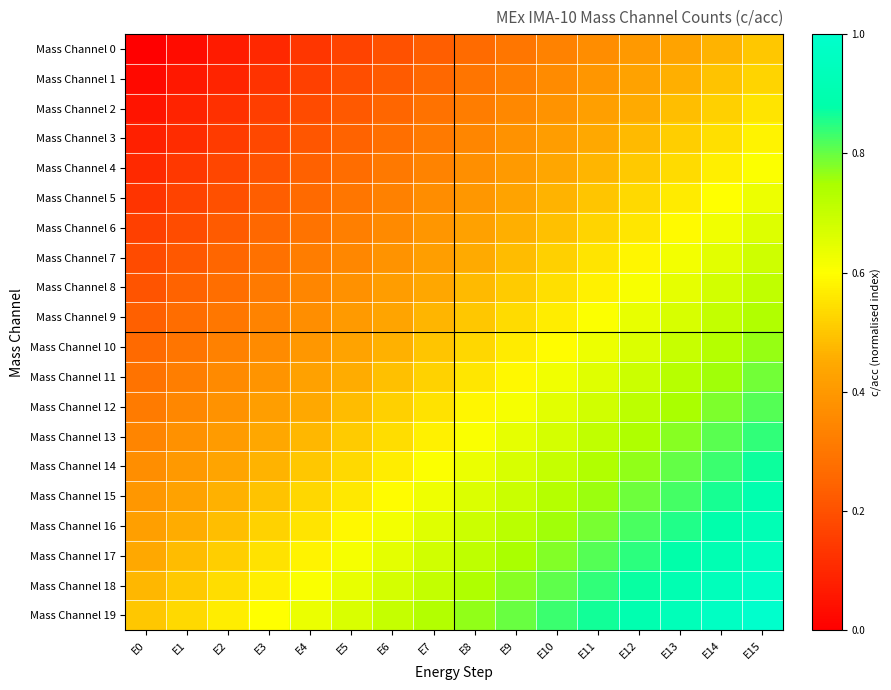

Rank the series by their maximum value, from lowest to highest.

Mass Channel 0, Mass Channel 1, Mass Channel 2, Mass Channel 3, Mass Channel 4, Mass Channel 5, Mass Channel 6, Mass Channel 7, Mass Channel 8, Mass Channel 9, Mass Channel 10, Mass Channel 11, Mass Channel 12, Mass Channel 13, Mass Channel 14, Mass Channel 15, Mass Channel 16, Mass Channel 17, Mass Channel 18, Mass Channel 19